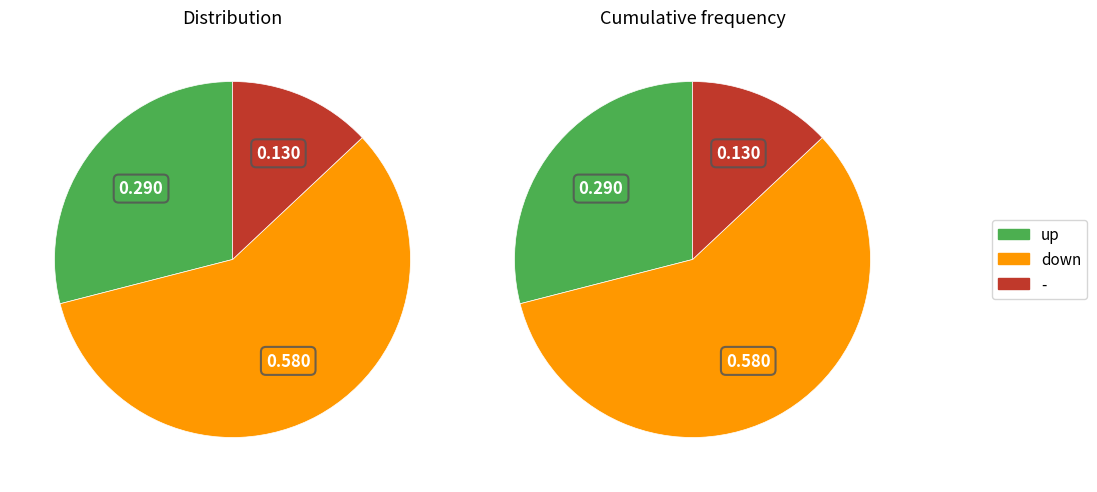

What is the majority slice?

down